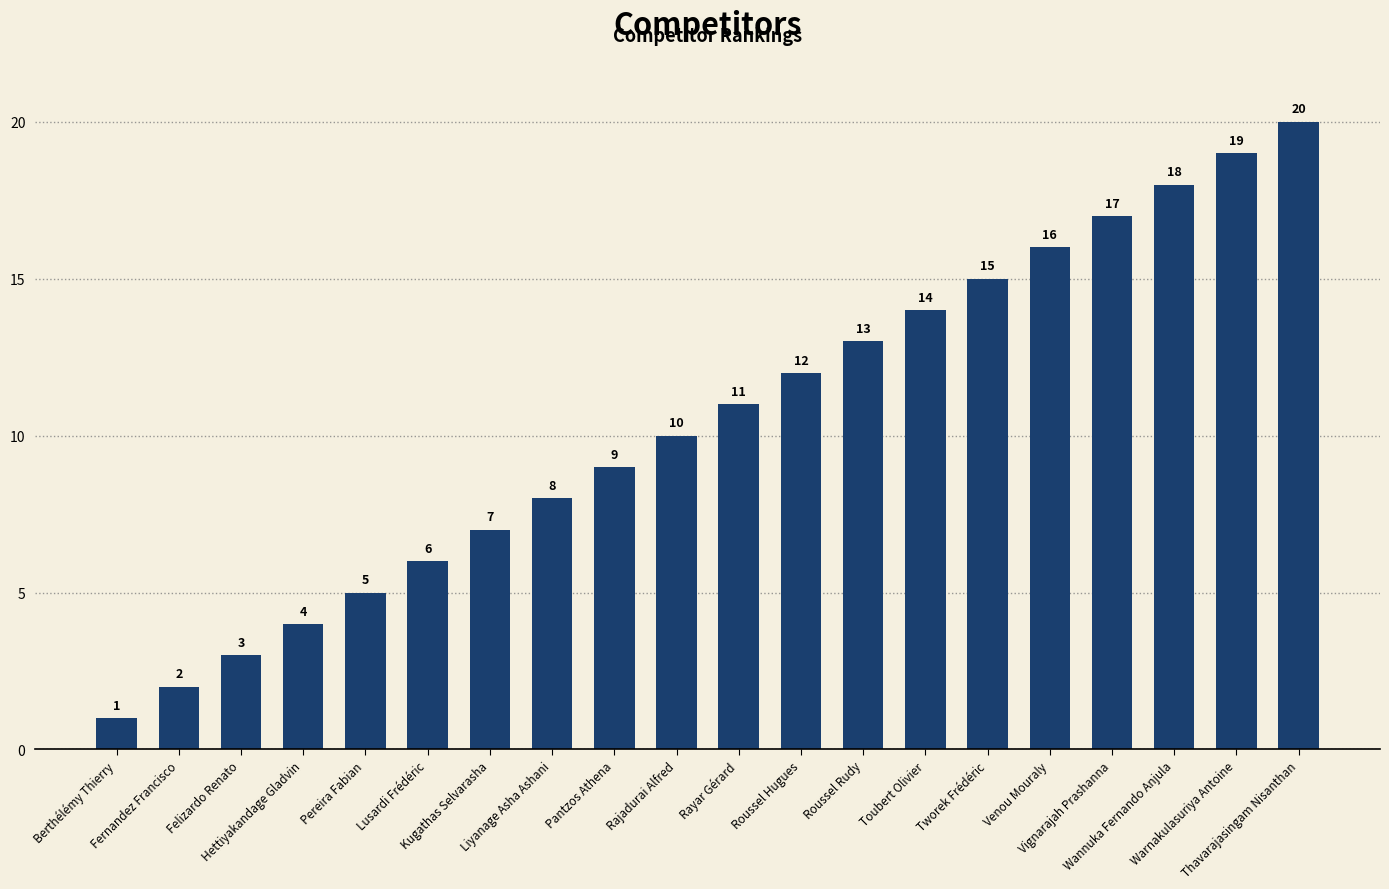

What is the value of the 15th bar from the left?

15